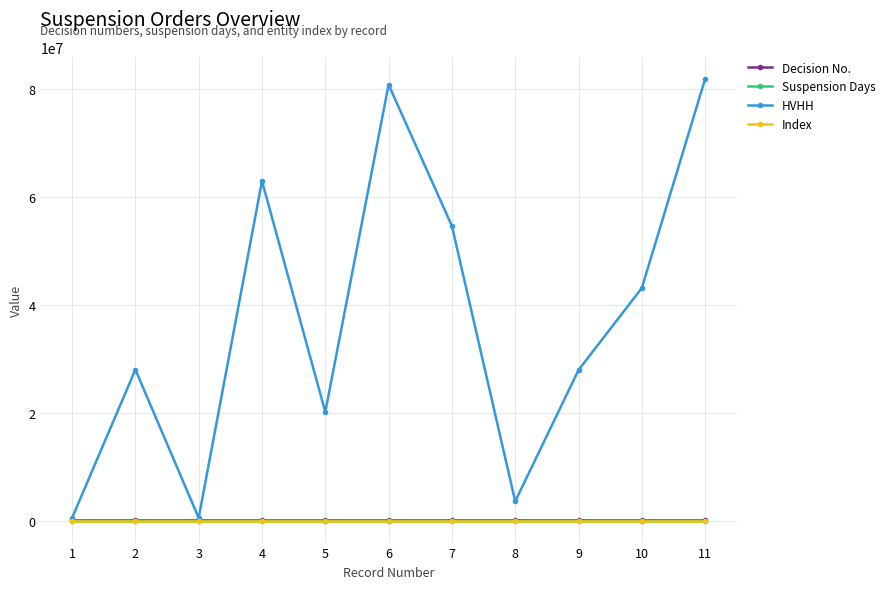

Is the value of Index at 7 greater than the value of HVHH at 11?

No